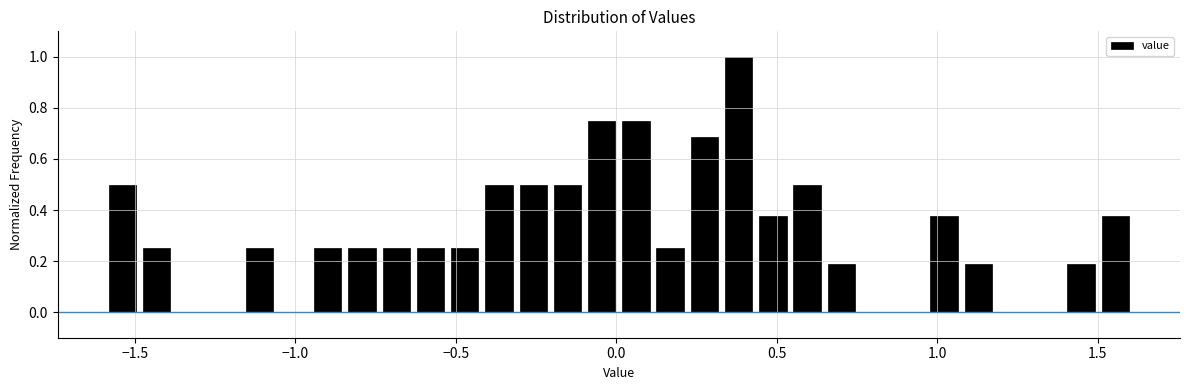

Around what value on the x-axis is the tallest bar? Give the approximate position of its centre, as read against the axis.

0.40